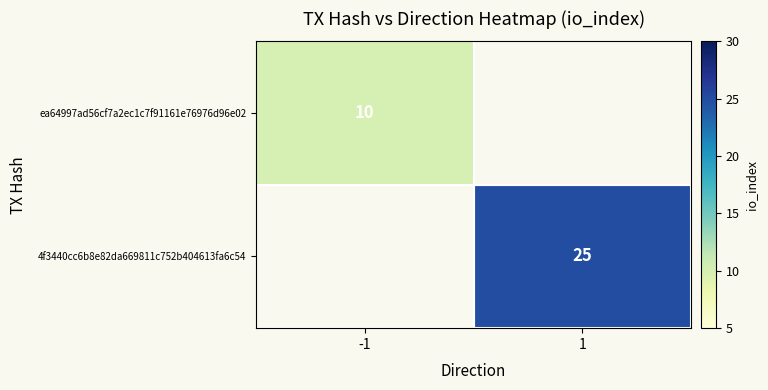

The ea64997ad56cf7a2ec1c7f91161e76976d96e02 series shows 5 at -1. True or false?

False